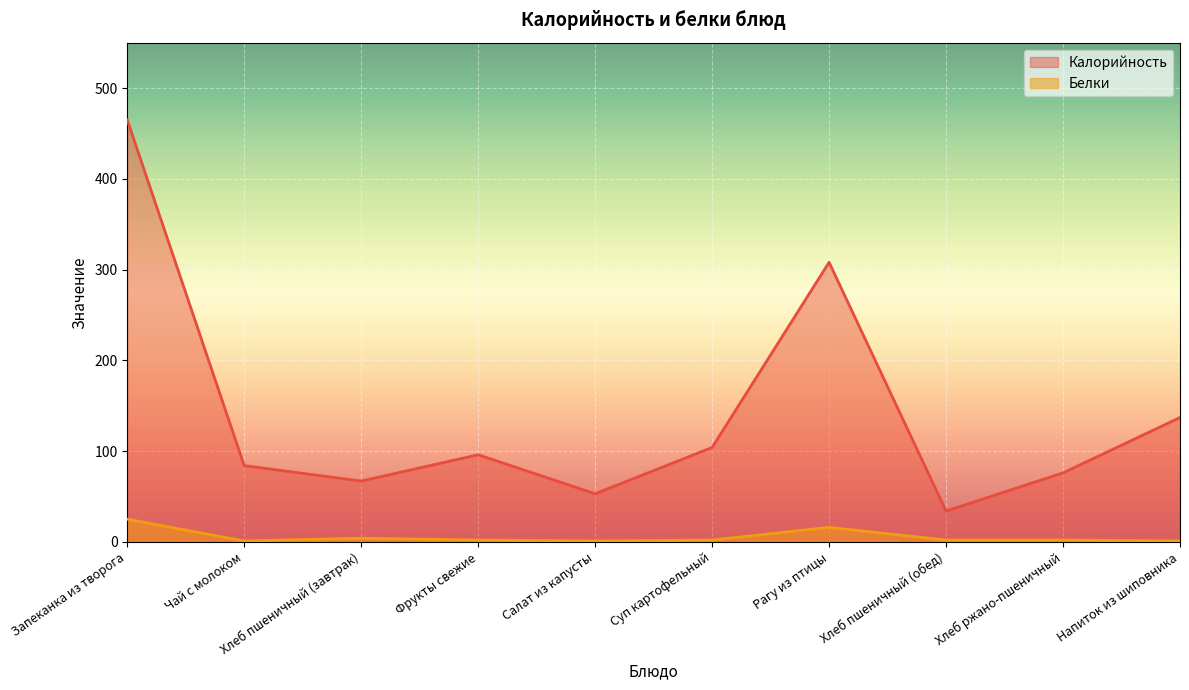

True or false: Белки has a value of 4 at Хлеб пшеничный (завтрак).

True